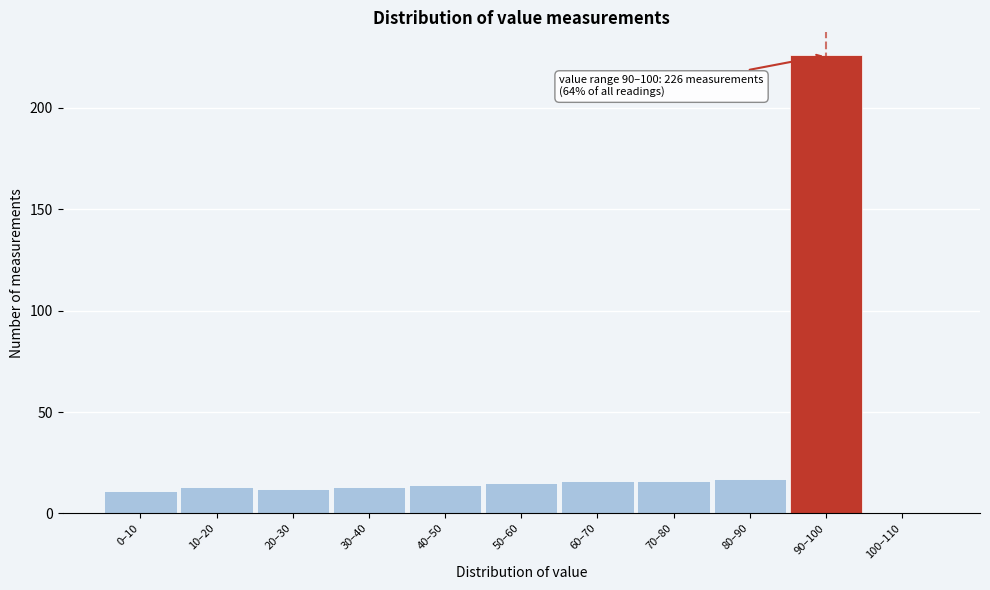

Reading left to right, extract all data points from this chart.

0–10=11	10–20=13	20–30=12	30–40=13	40–50=14	50–60=15	60–70=16	70–80=16	80–90=17	90–100=226	100–110=0